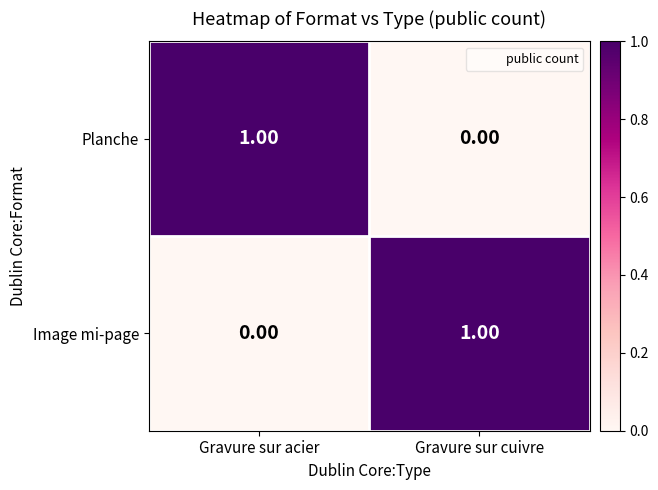

Which category has the lowest value in the Image mi-page series?

Gravure sur acier